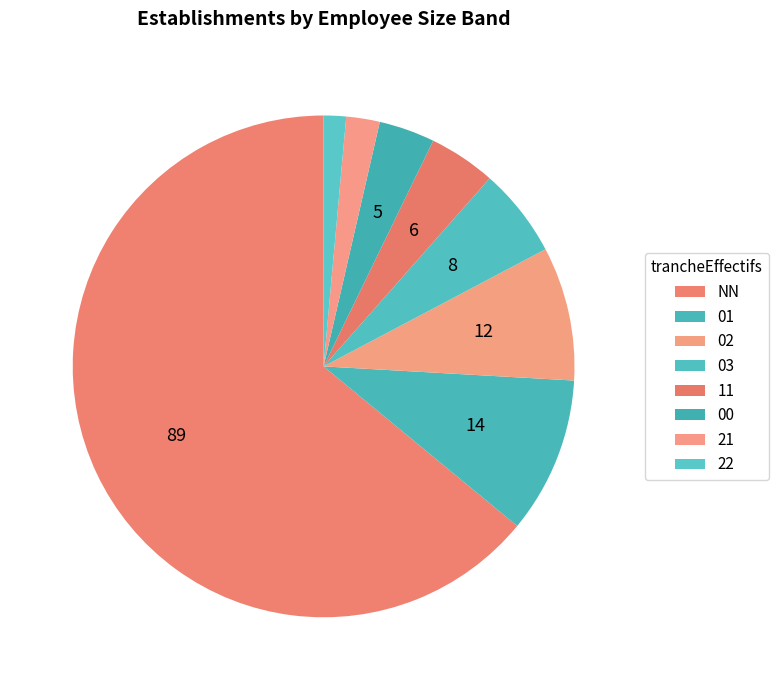

True or false: 01 accounts for 10% of the total.

True